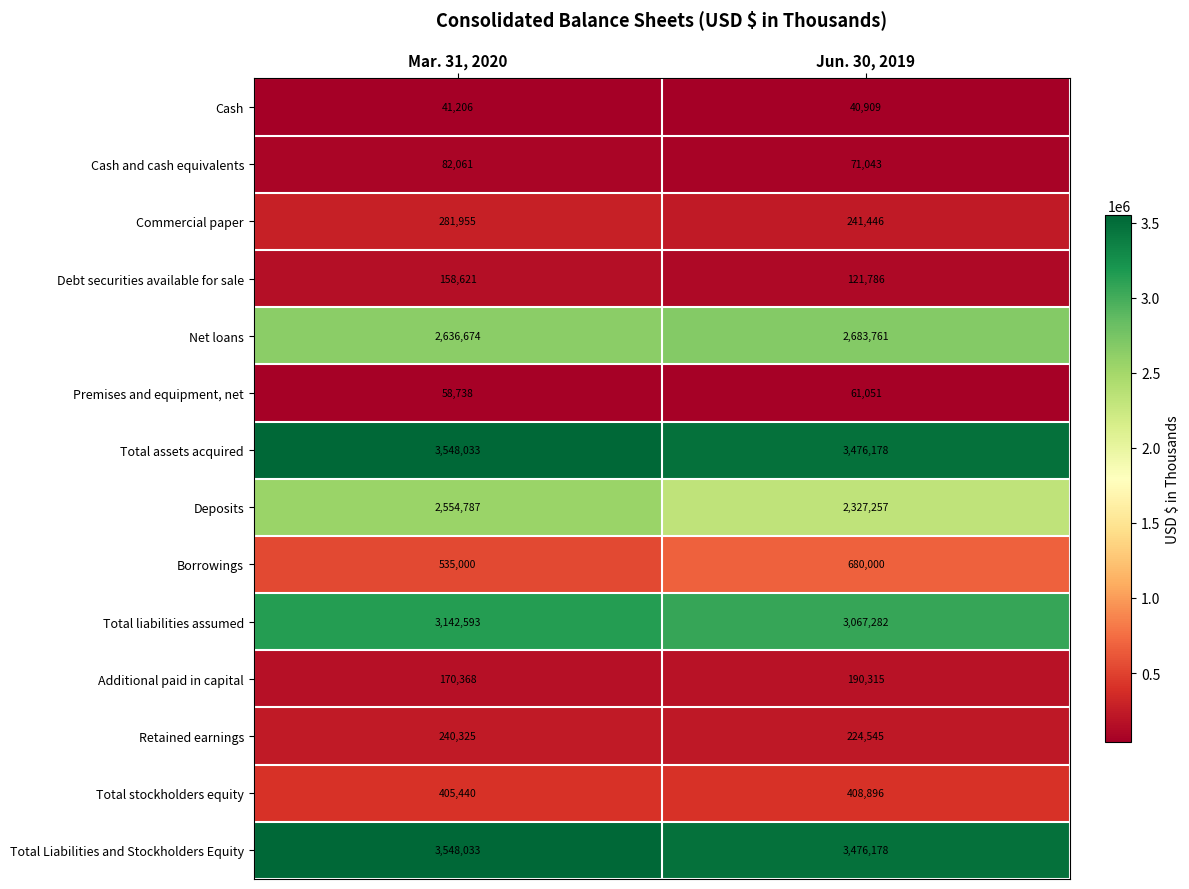

At which label is Total assets acquired closest to 3512105?

Jun. 30, 2019